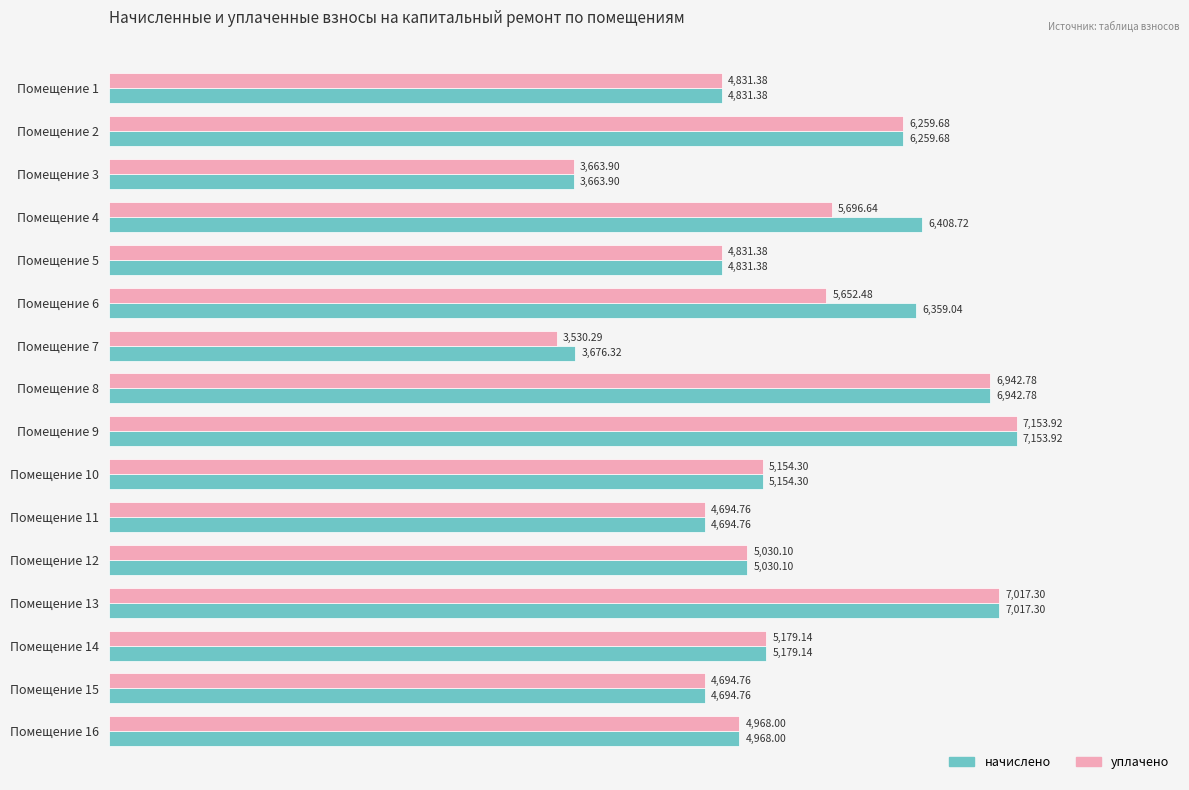

What is the difference between the maximum and second lowest values in the начислено series?

3477.6